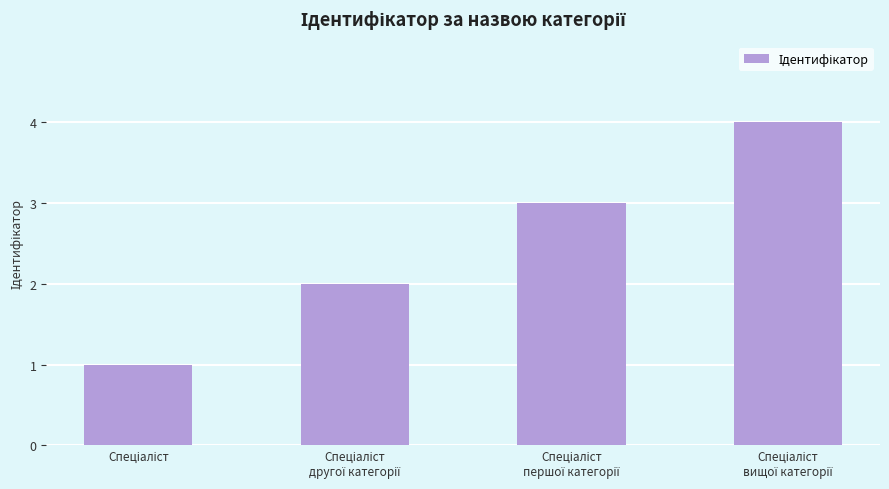

What is the greatest value displayed?

4